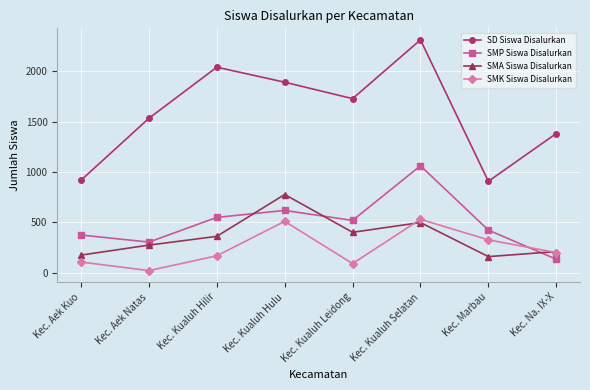

List the series in order of their peak value, highest first.

SD Siswa Disalurkan, SMP Siswa Disalurkan, SMA Siswa Disalurkan, SMK Siswa Disalurkan